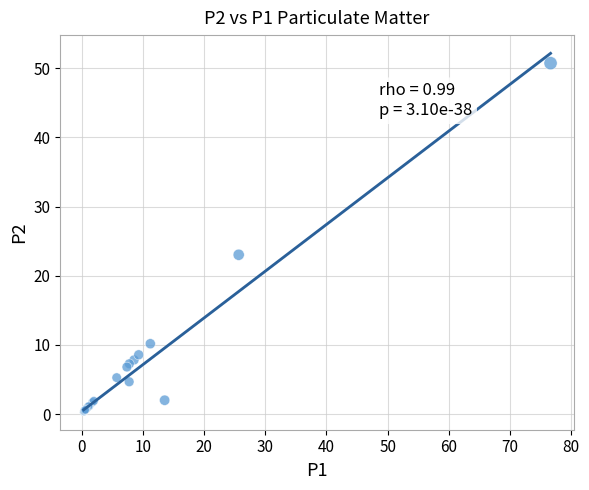

What Y value in the scatter plot is closest to 25?

23.0